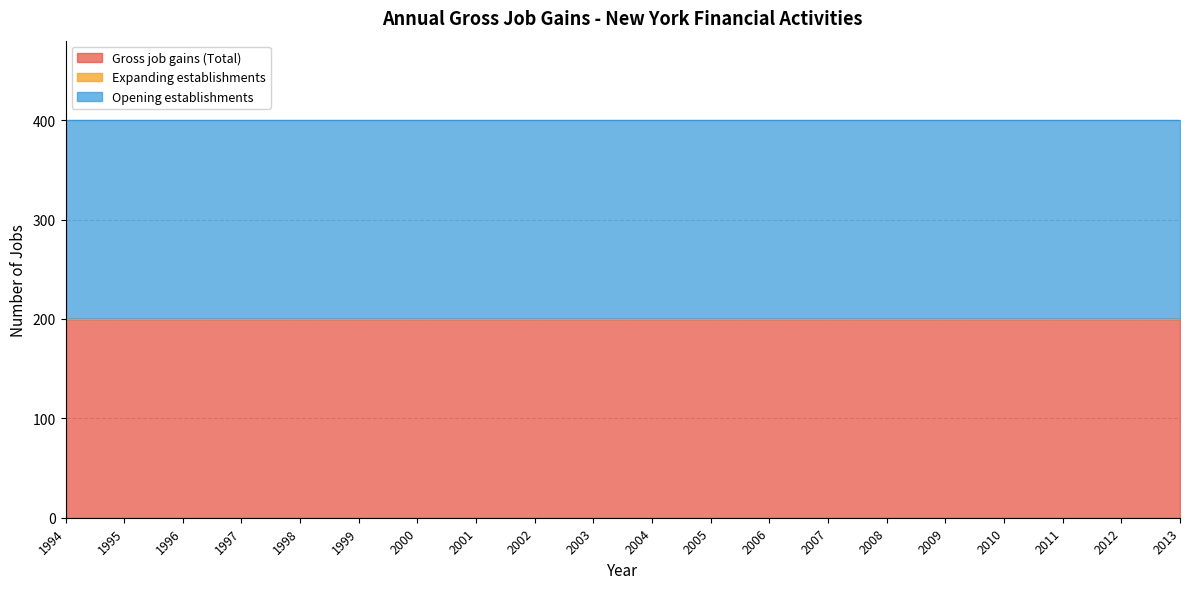

What is the total value across all series at 1994?

400